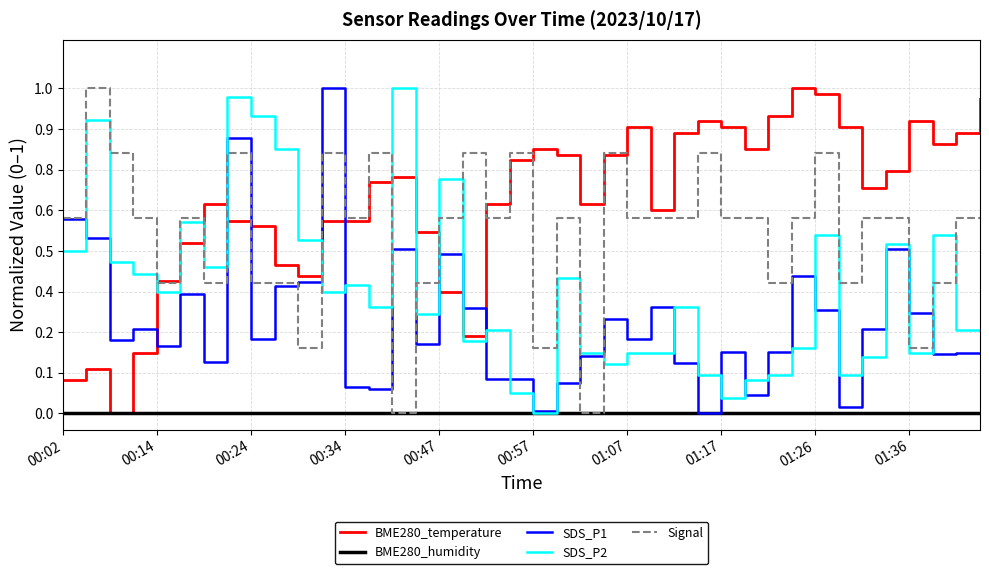

True or false: Signal has more than 0 interior local peaks.

True